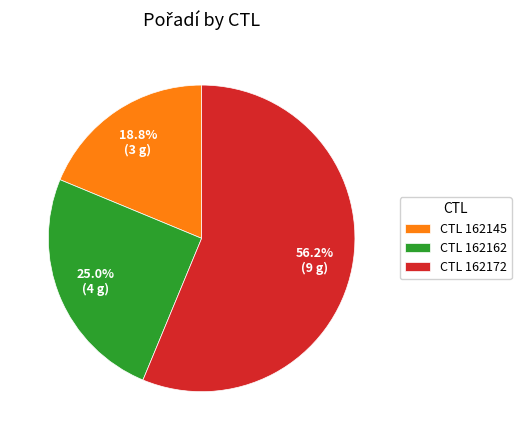

Count the number of slices in the pie.

3